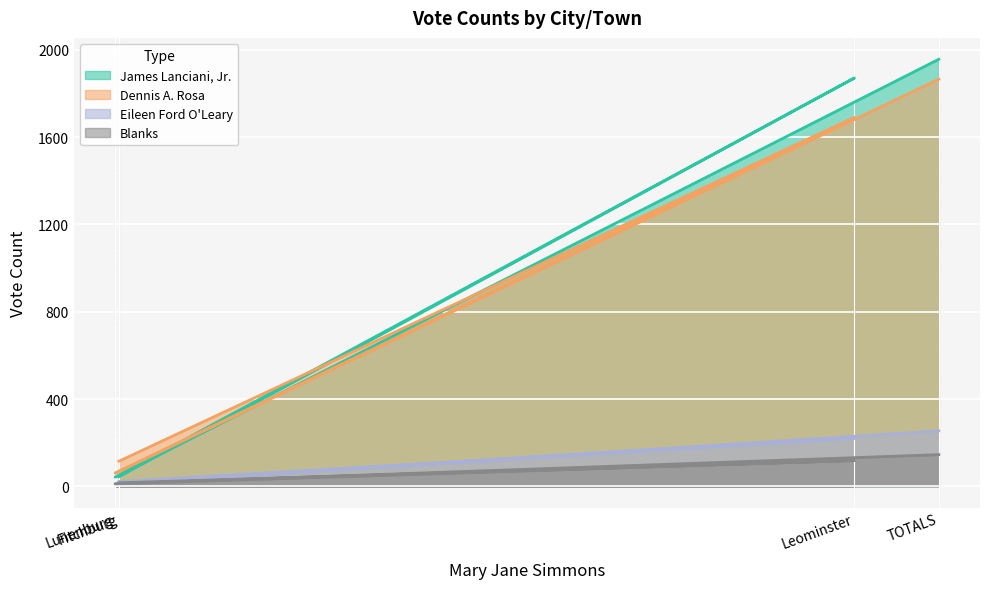

In Dennis A. Rosa, how many points are higher than both neighbors (excluding endpoints)?

1